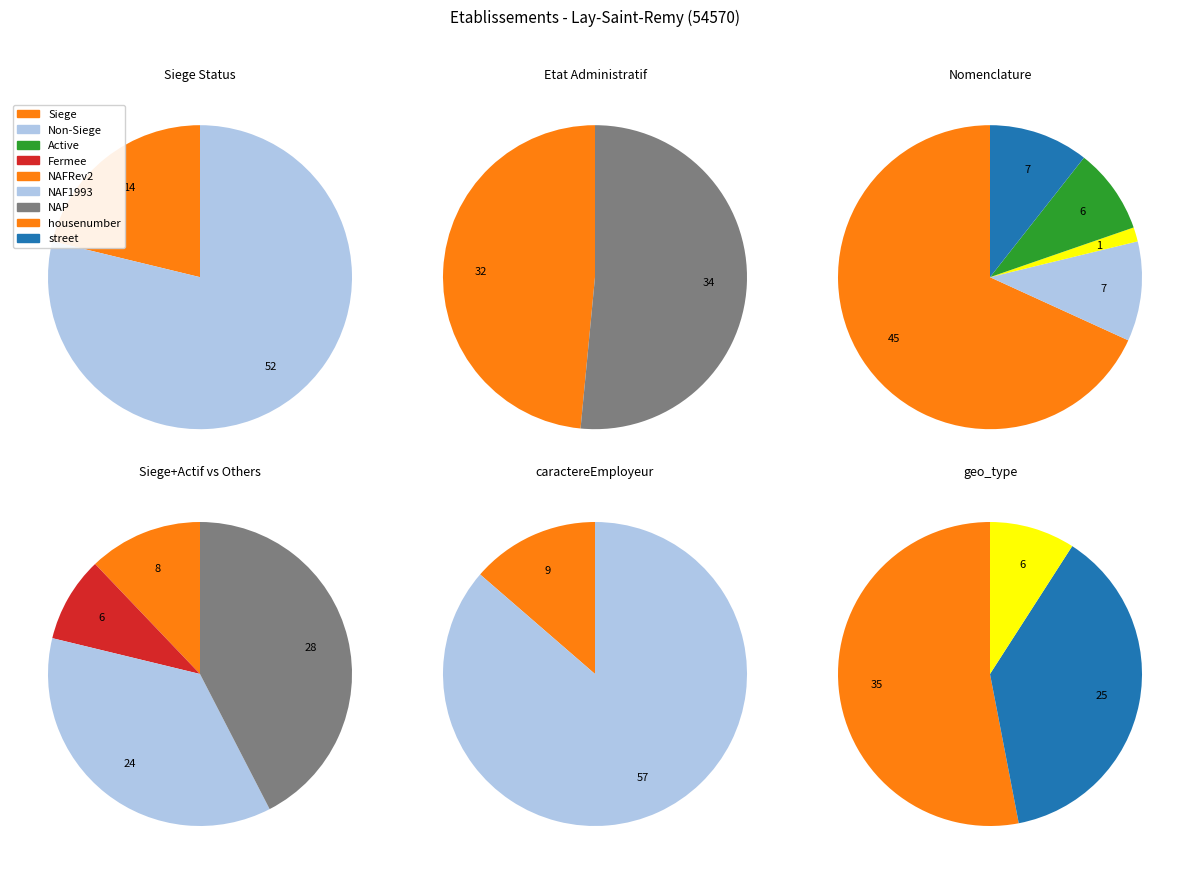

How many slices are in this pie chart?

2